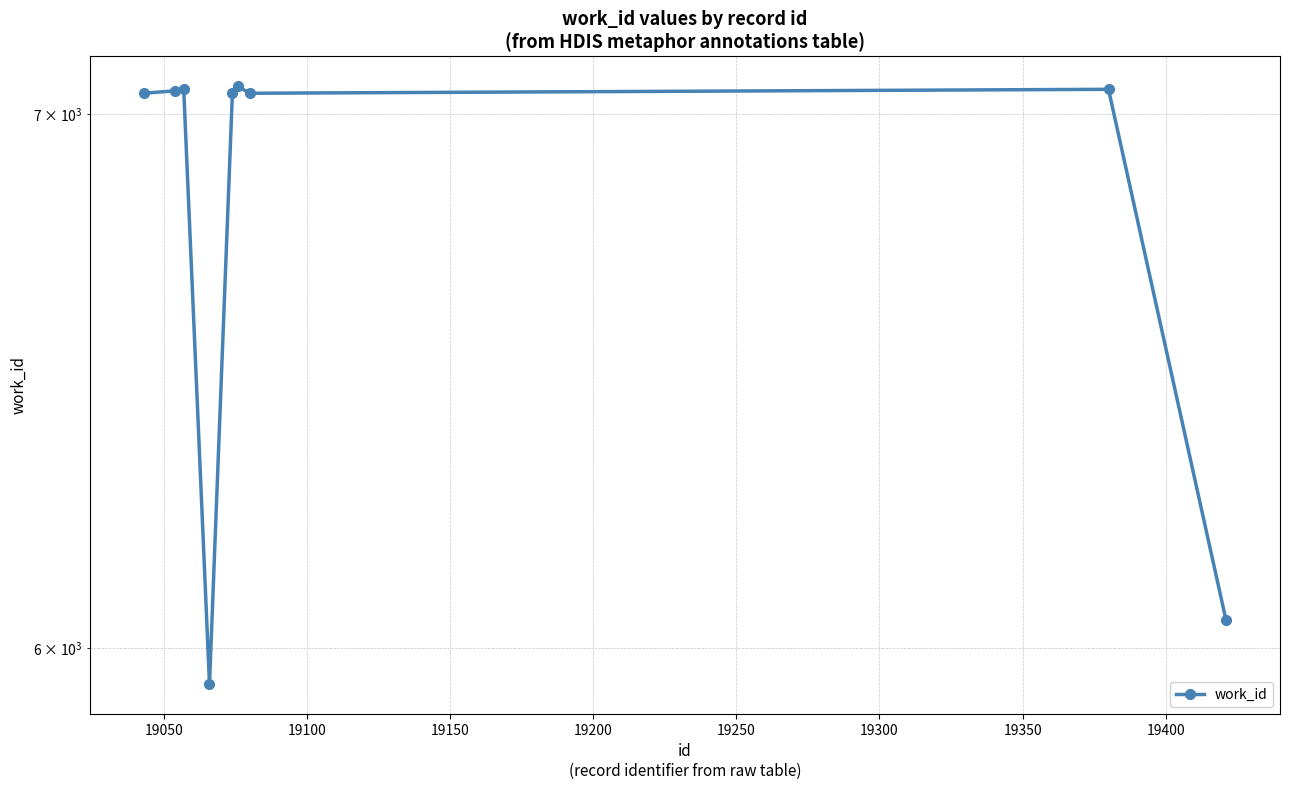

True or false: the data shows 4237 at 19050.

False